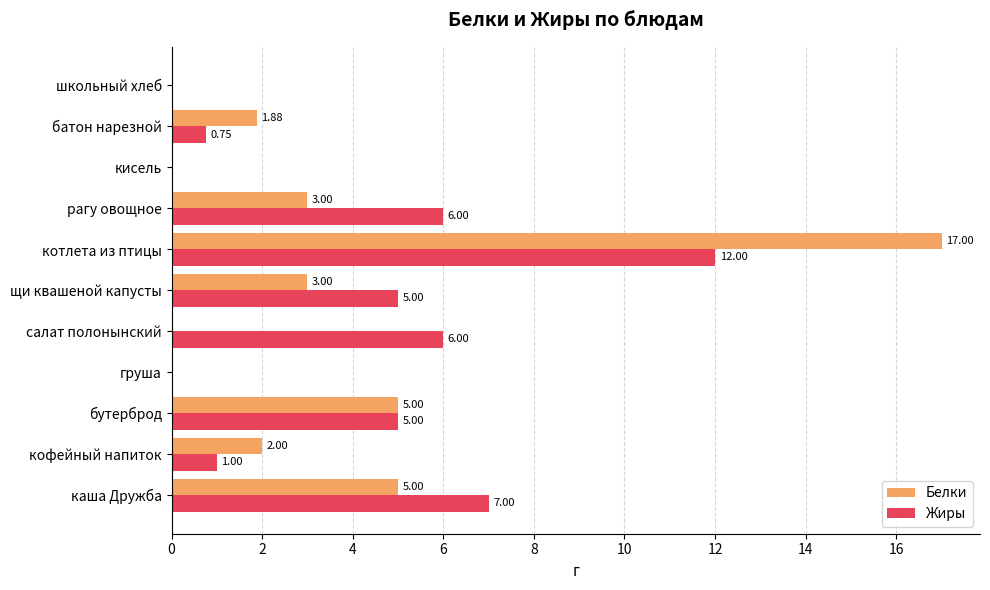

At which category is the sum across all series the highest?

котлета из птицы